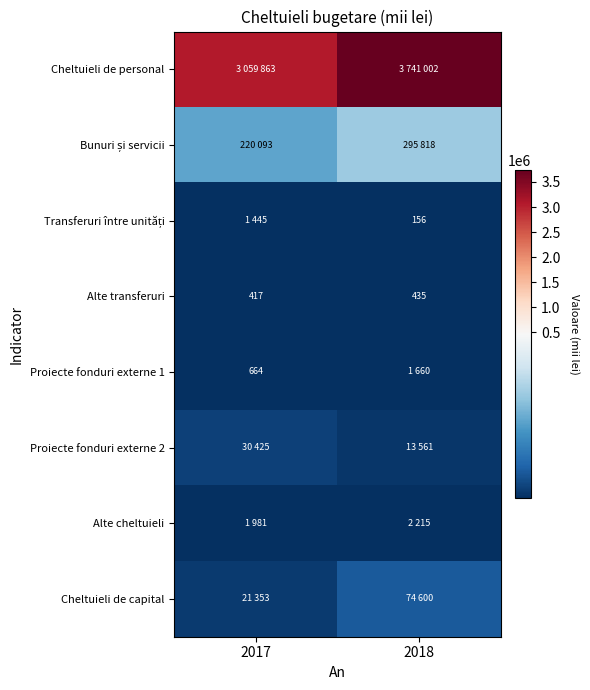

The Proiecte fonduri externe 1 series shows 427 at 2017. True or false?

False